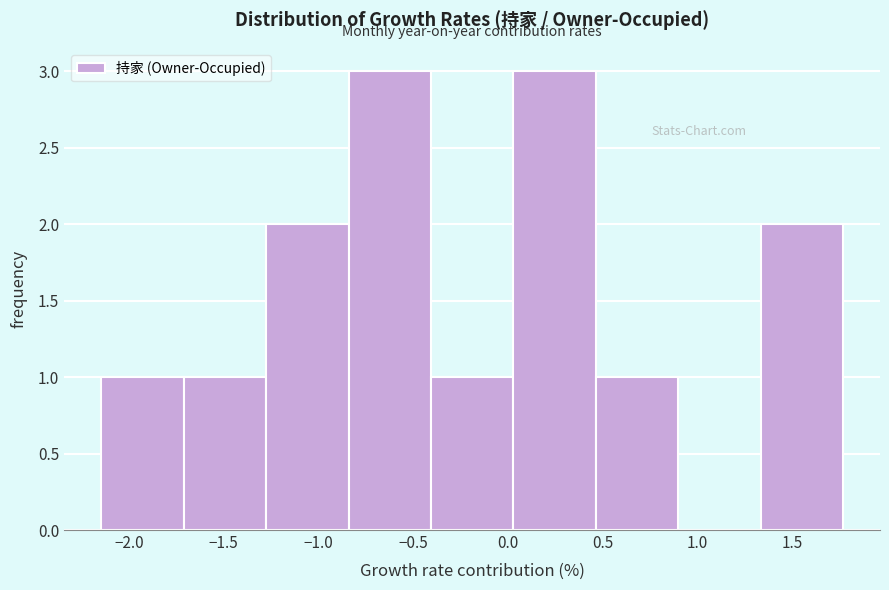

Reading left to right, transcribe this chart: for each bar, give the range it covers on the x-axis and its height. Neither the bar edges nor the heights are printed on the chart, so give them approximately, as read against the axes.

-2.15 to -1.70: 1
-1.70 to -1.30: 1
-1.30 to -0.85: 2
-0.85 to -0.40: 3
-0.40 to 0.05: 1
0.05 to 0.45: 3
0.45 to 0.90: 1
0.90 to 1.35: 0
1.35 to 1.75: 2